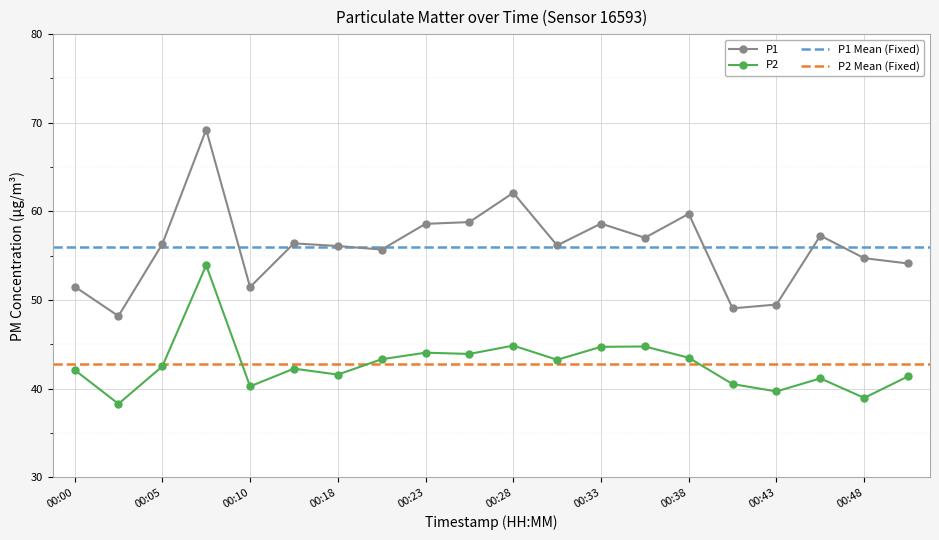

At which label is P2 closest to 46?

00:28